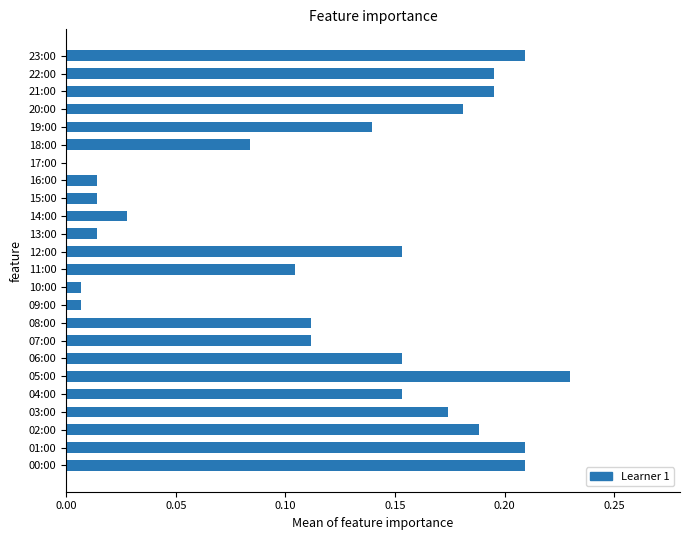

What is the sum of all values?

2.9